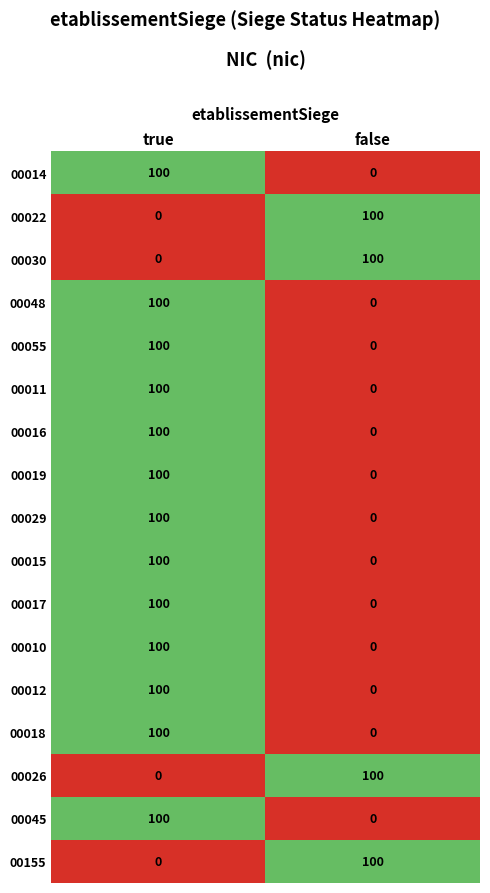

At which category is the sum across all series the highest?

true